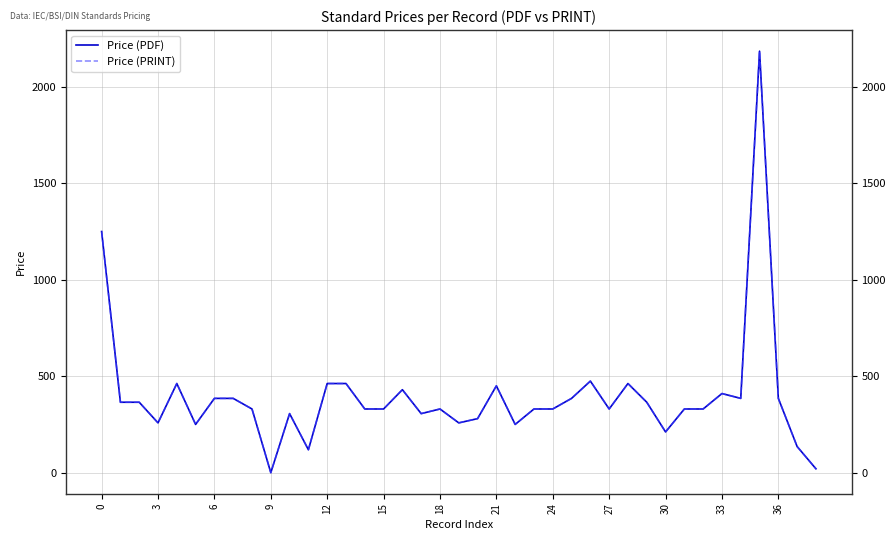

At how many categories does at least one series exceed 2159?

1